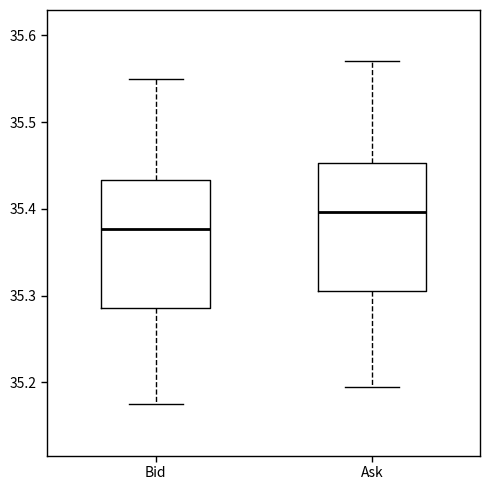

Where is the upper edge of the box for Ask on the y-axis? The values are not printed on the chart, so give them approximately, as read against the axis.

35.45